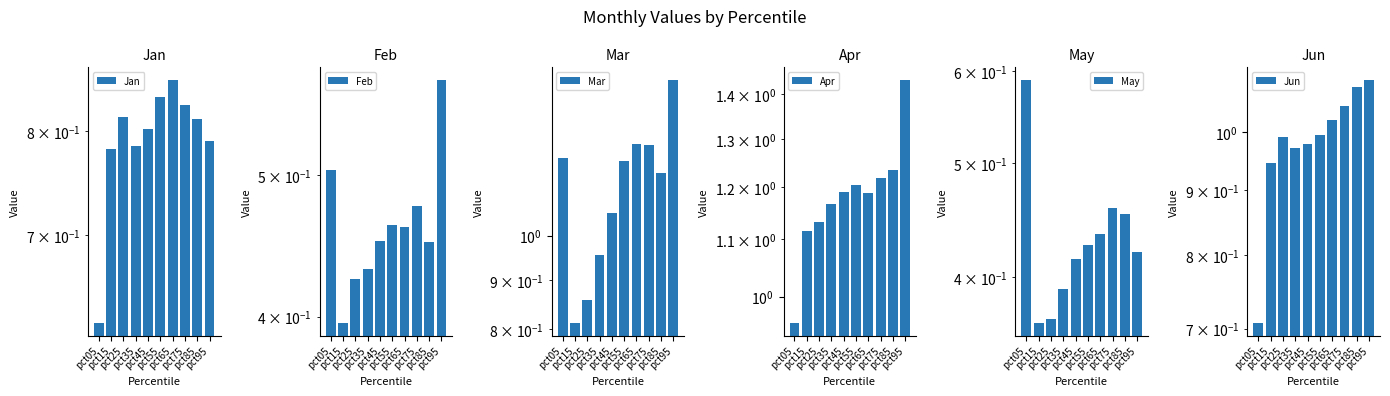

What is the value of the Feb bar at the 6th from the left?

0.5